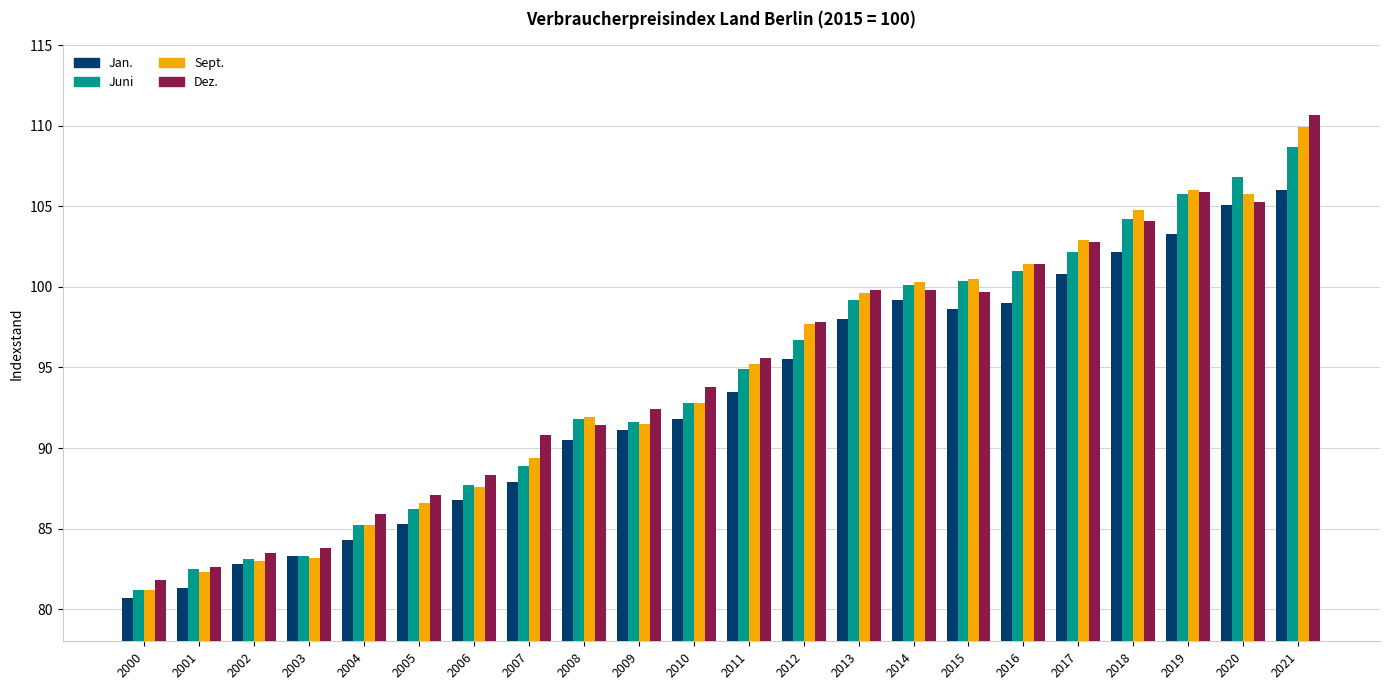

At which label does Dez. first exceed 95?

2011